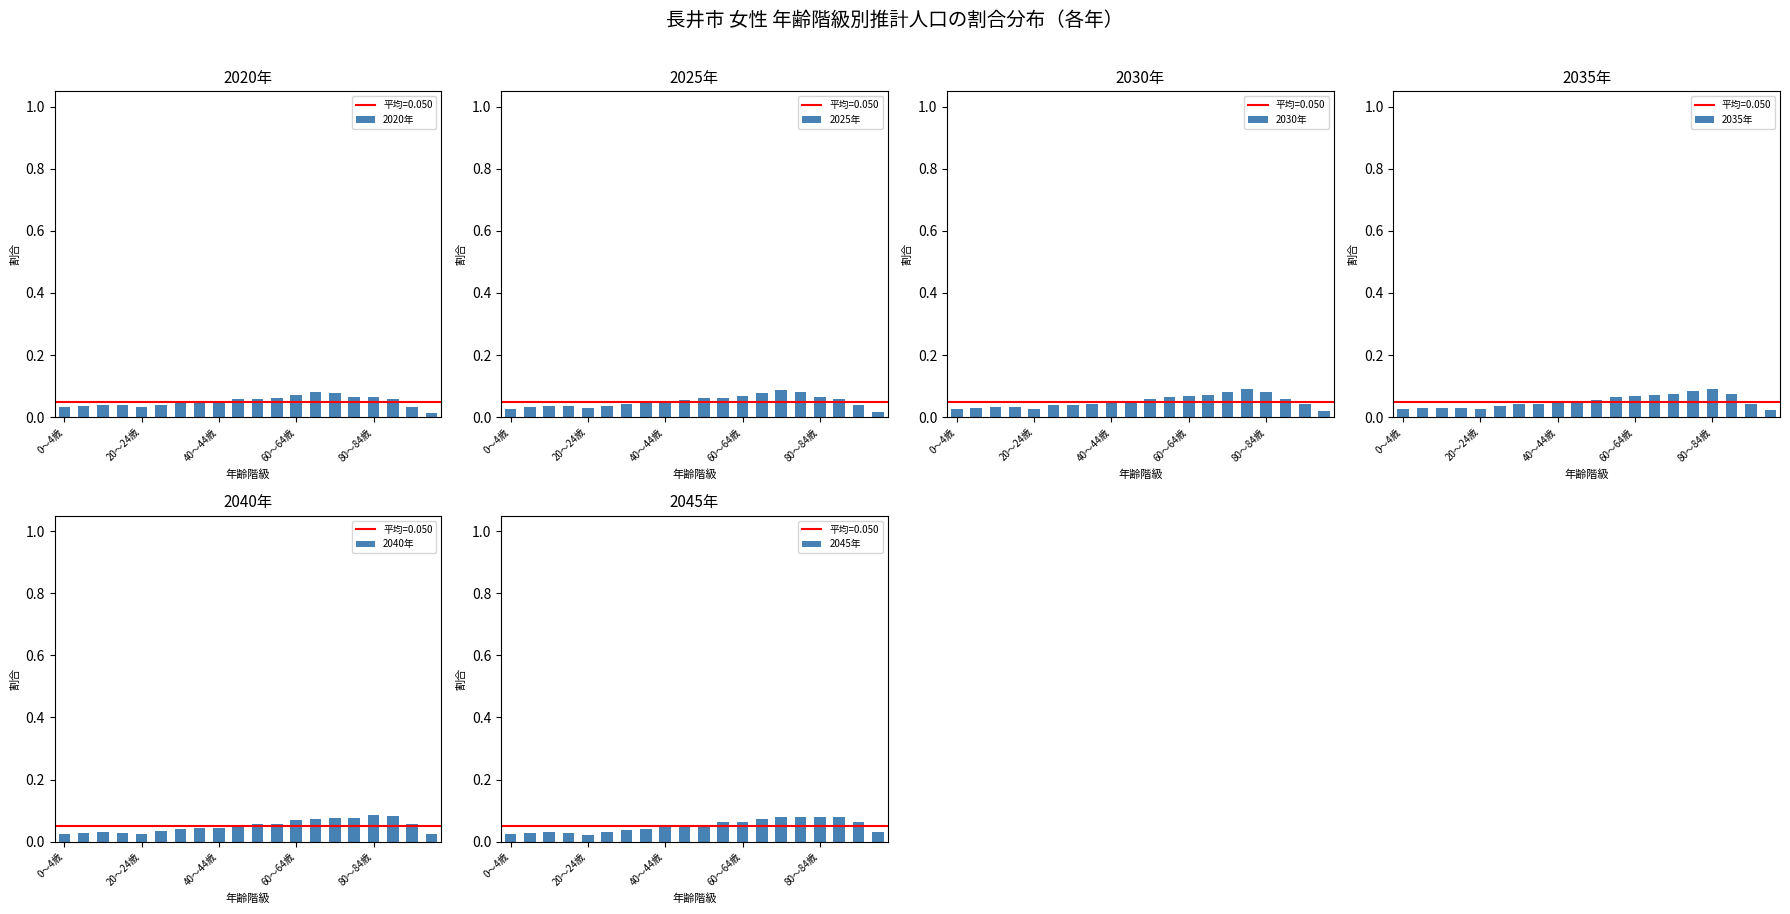

Is the value of 2035年 at 10 greater than the value of 2025年 at 7?

Yes